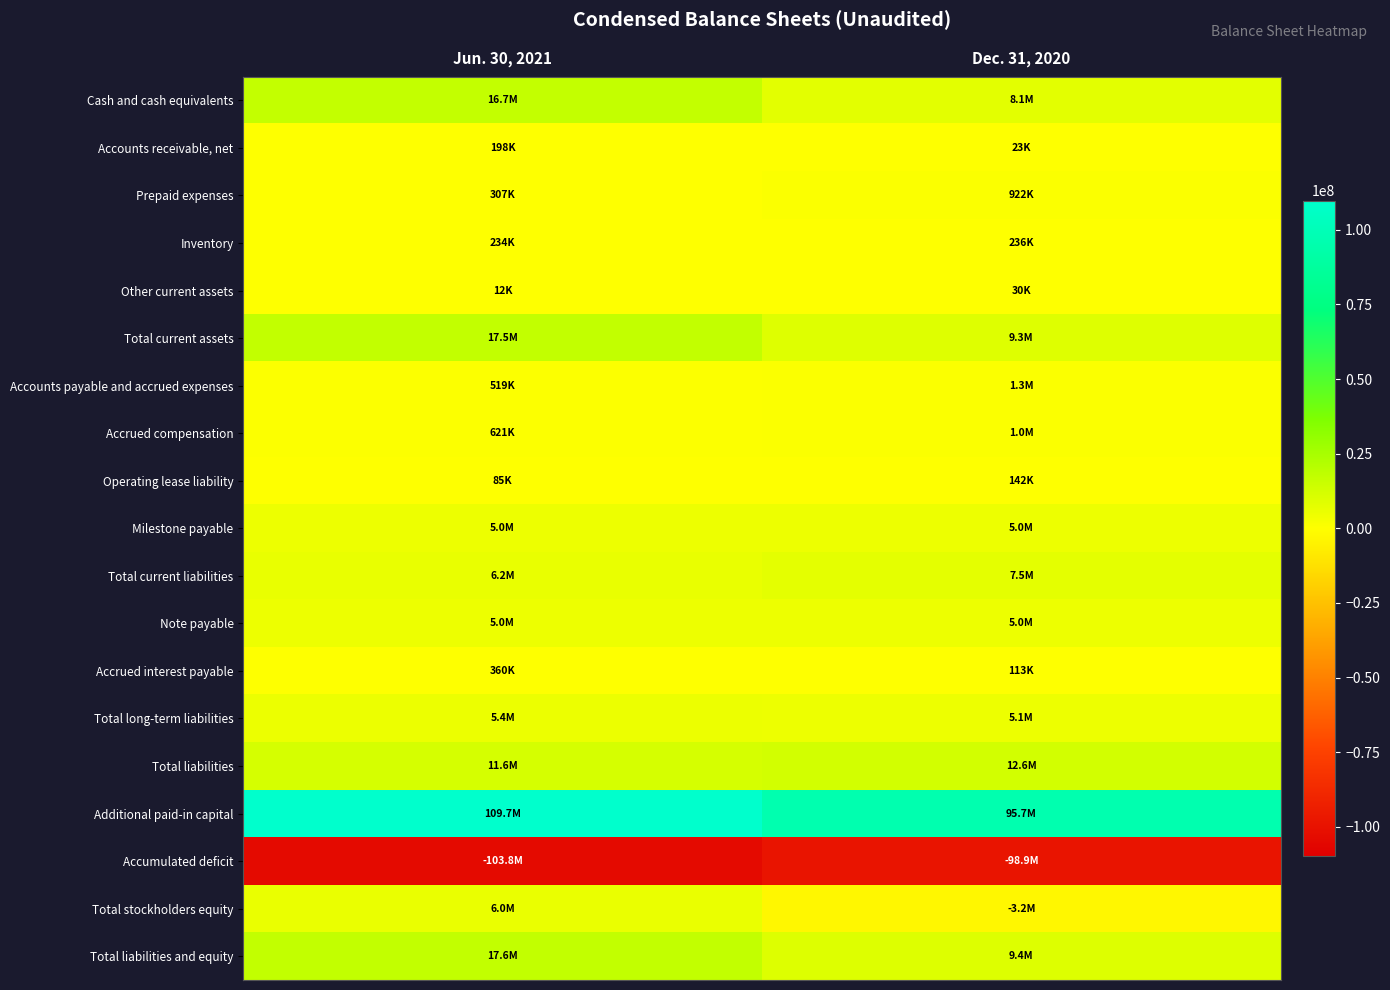

Which series has the widest spread of values?

Additional paid-in capital